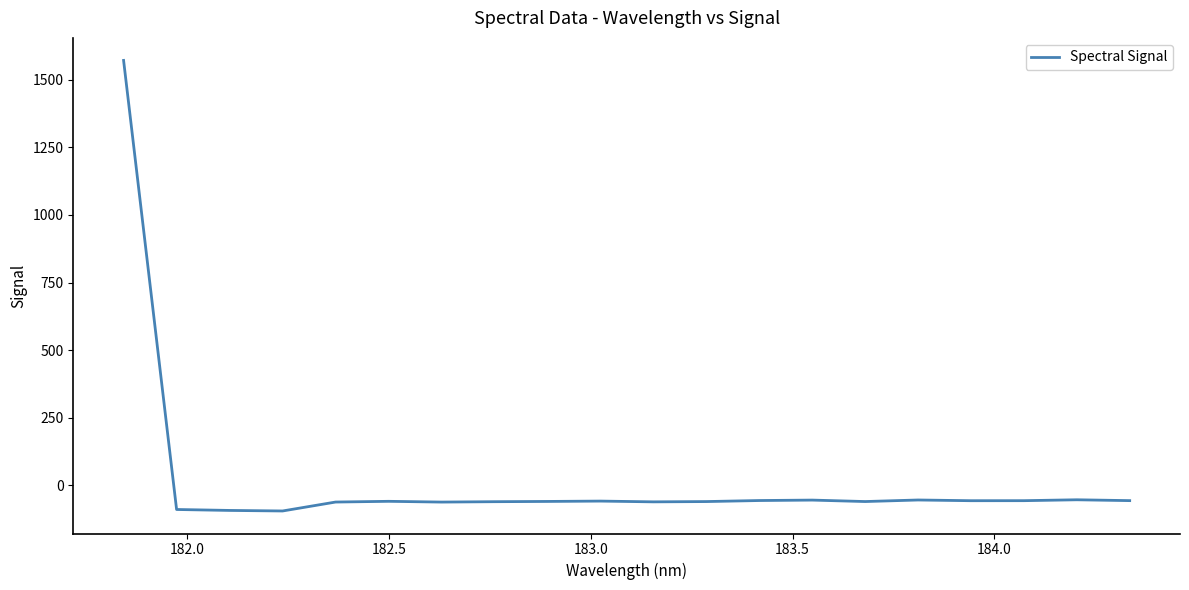

How many categories are shown in the chart?

20